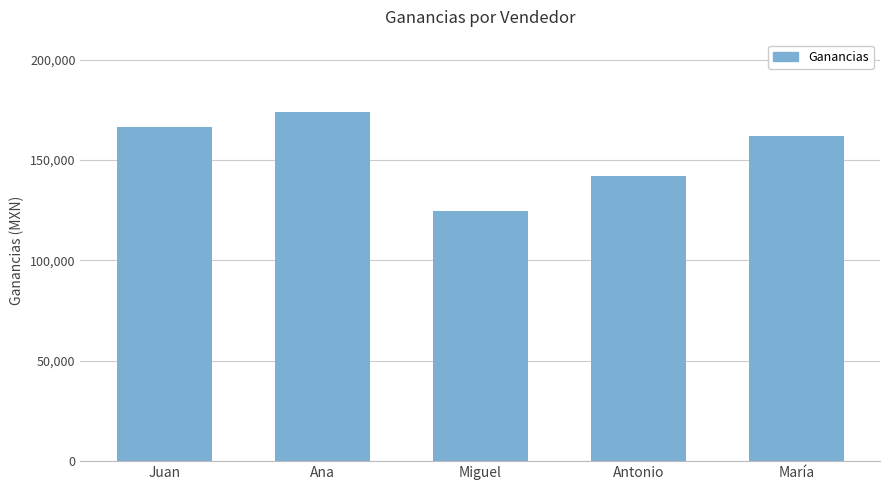

How many values are below 161850?

2